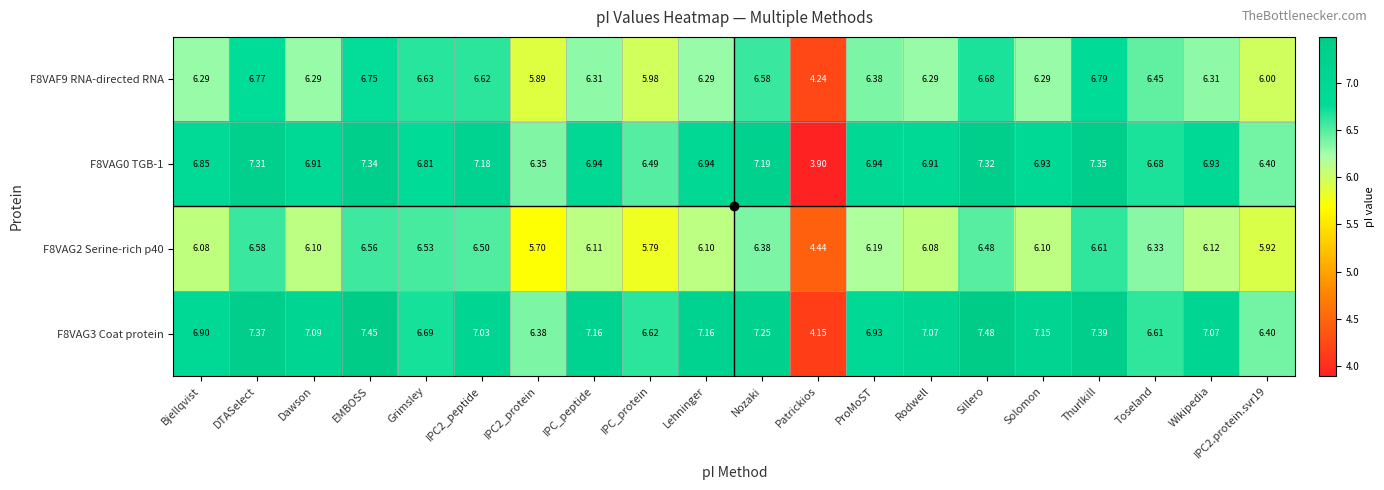

Is the value of F8VAG2 Serine-rich p40 at Wikipedia greater than the value of F8VAG3 Coat protein at Grimsley?

No